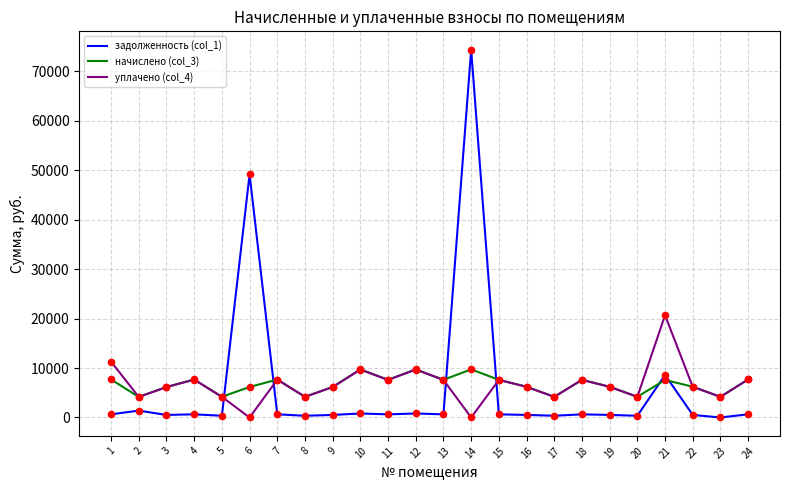

At which category is the sum across all series the highest?

14